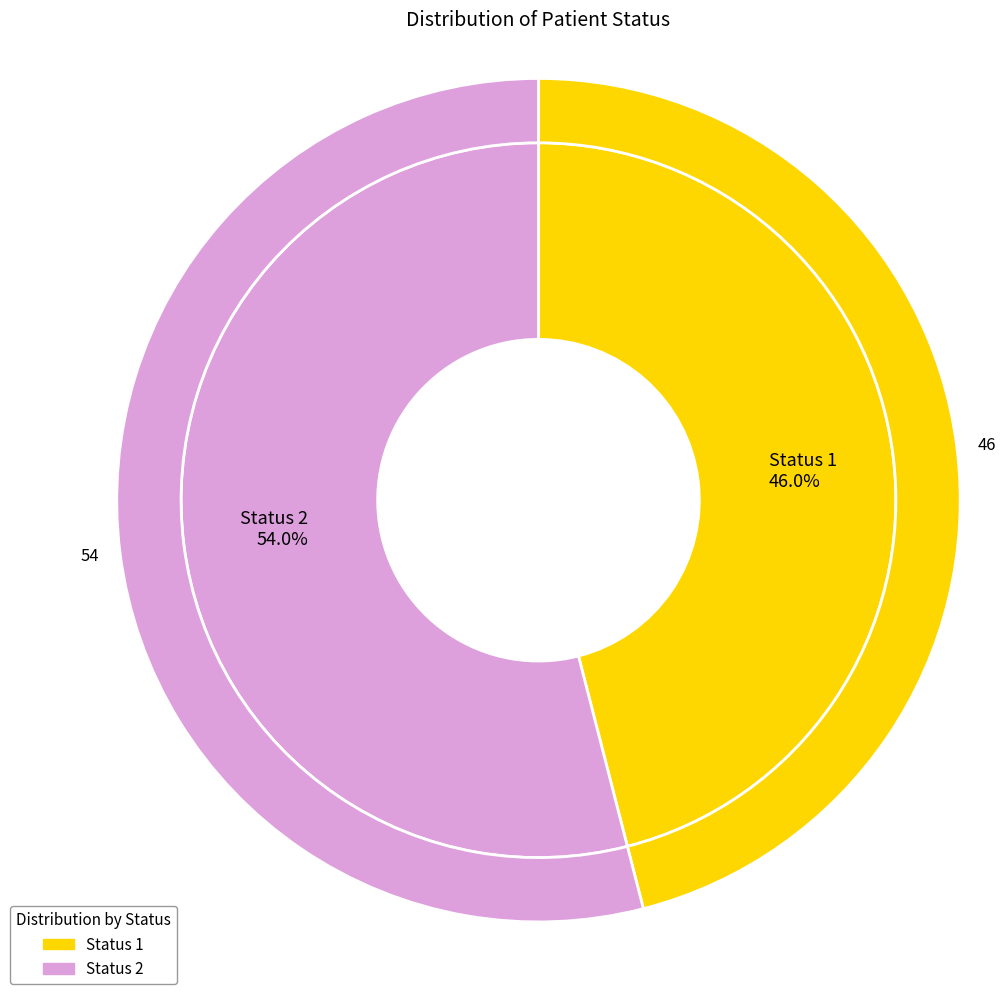

To the nearest percent, what is the combined percentage of Status 2 and Status 1?

100%